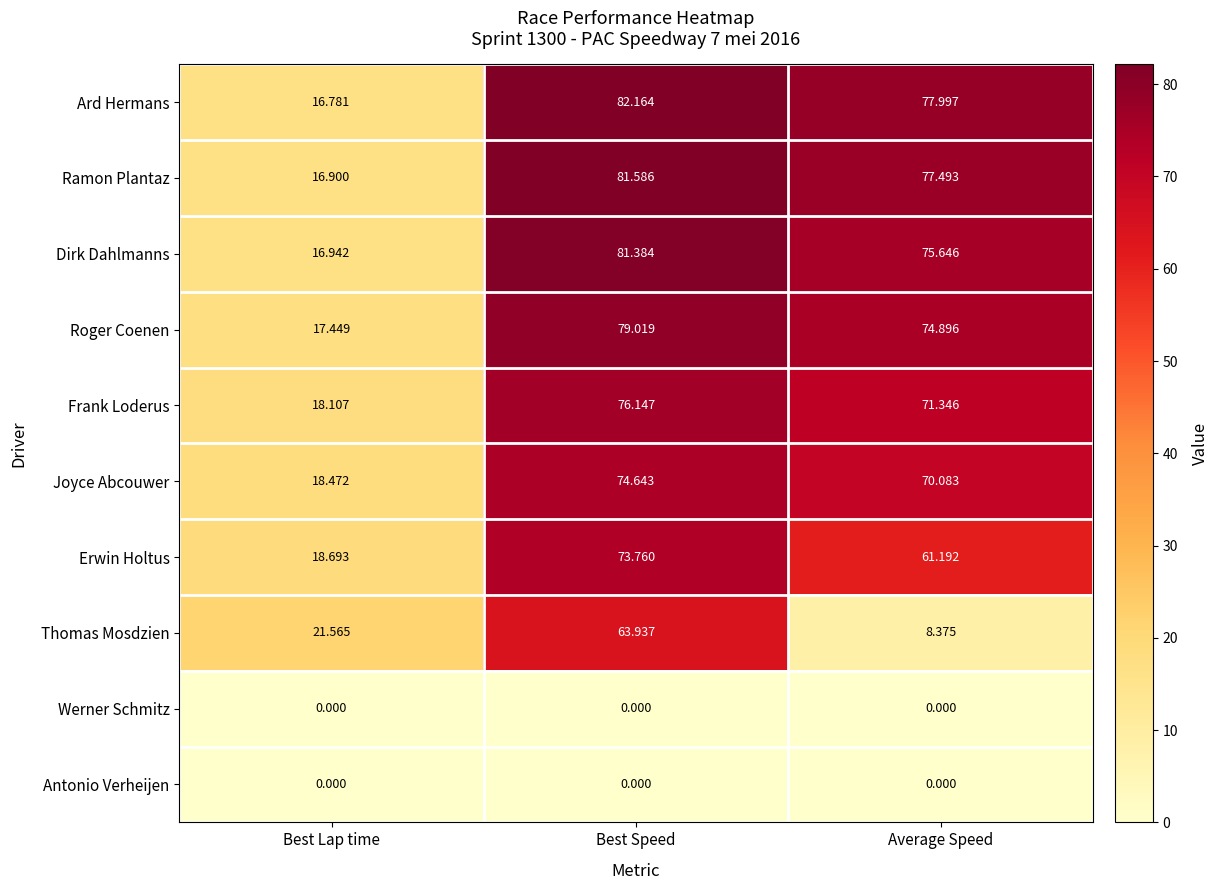

How many data points does each series have?

3